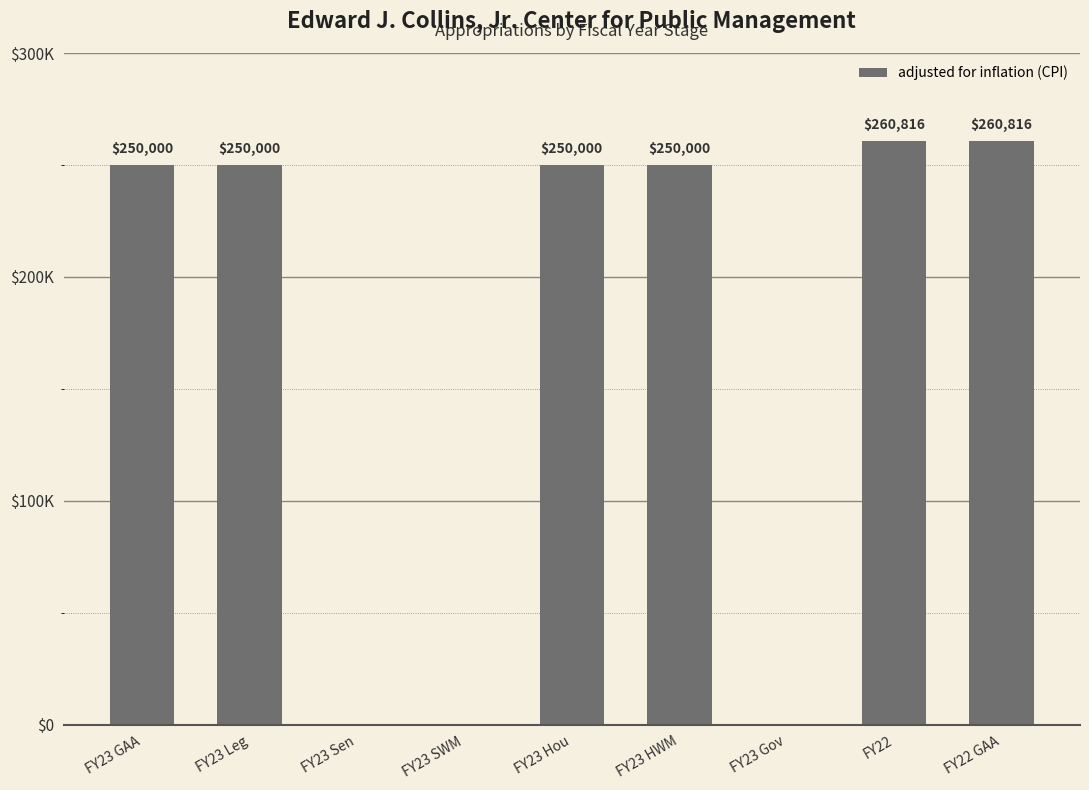

Reading left to right, what are all the values shown in this chart?

FY23 GAA=250000	FY23 Leg=250000	FY23 Sen=0	FY23 SWM=0	FY23 Hou=250000	FY23 HWM=250000	FY23 Gov=0	FY22=260816	FY22 GAA=260816